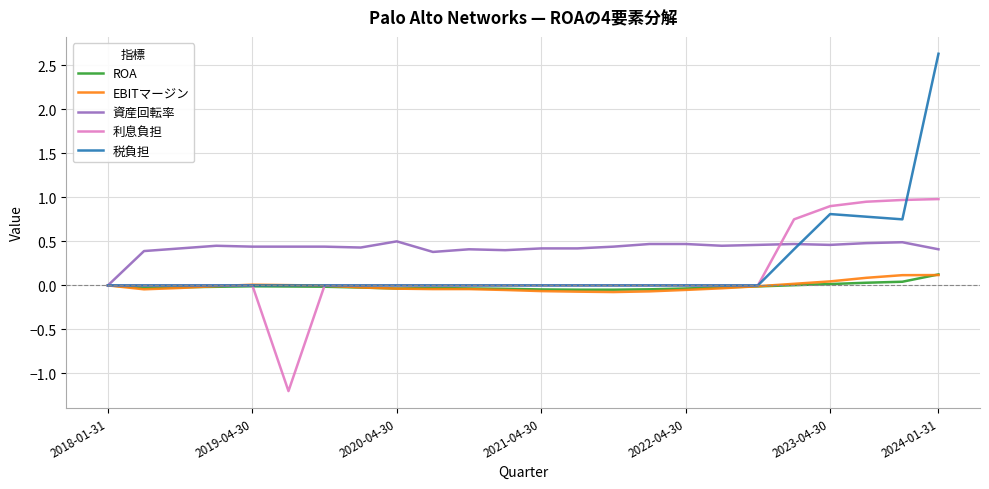

Which series has the largest range (max minus min)?

税負担